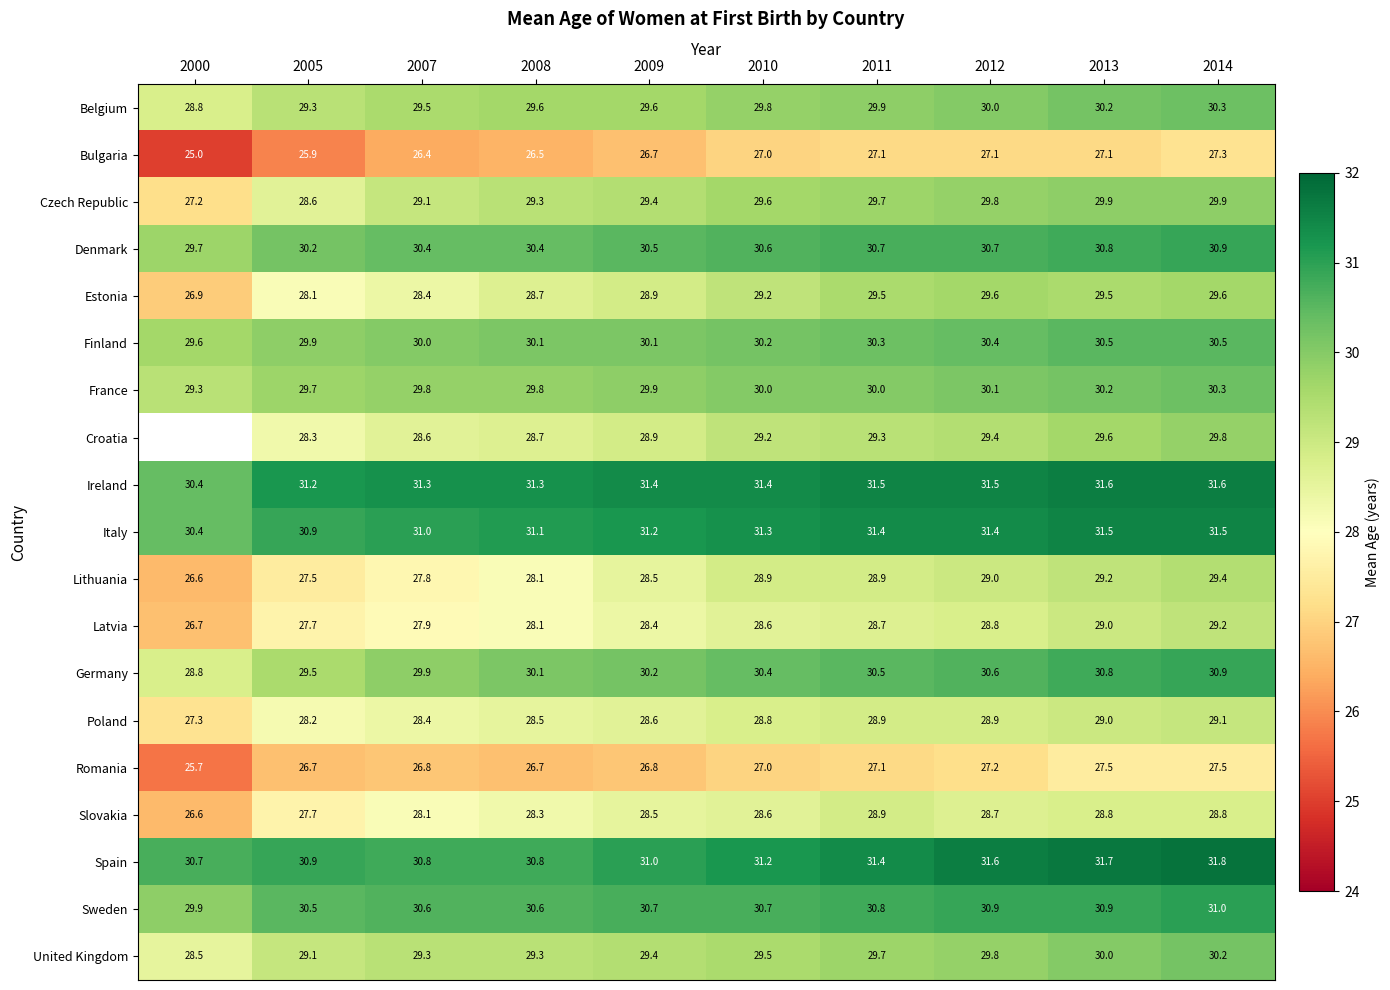

What is the difference between the Estonia values at 2007 and 2012?

1.2